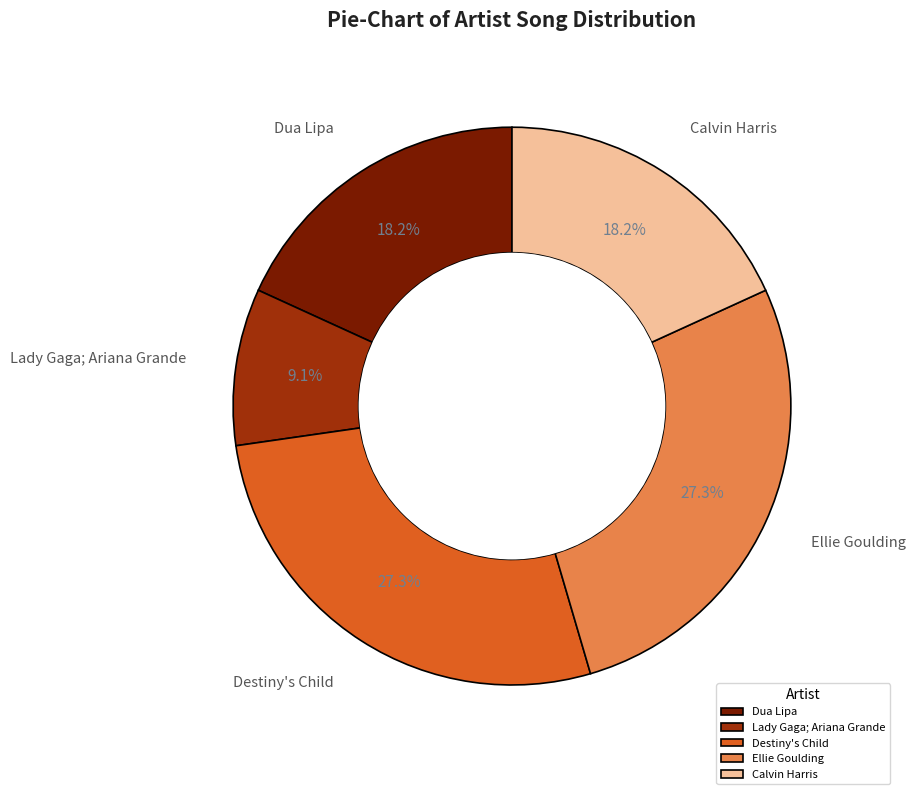

Between Dua Lipa and Destiny's Child, which is larger?

Destiny's Child